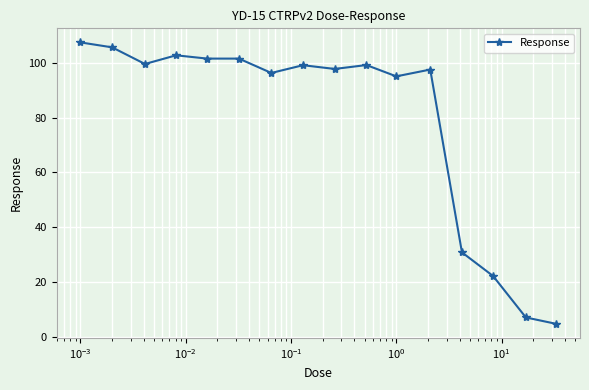

What is the value of the 14th point from the left?

22.3